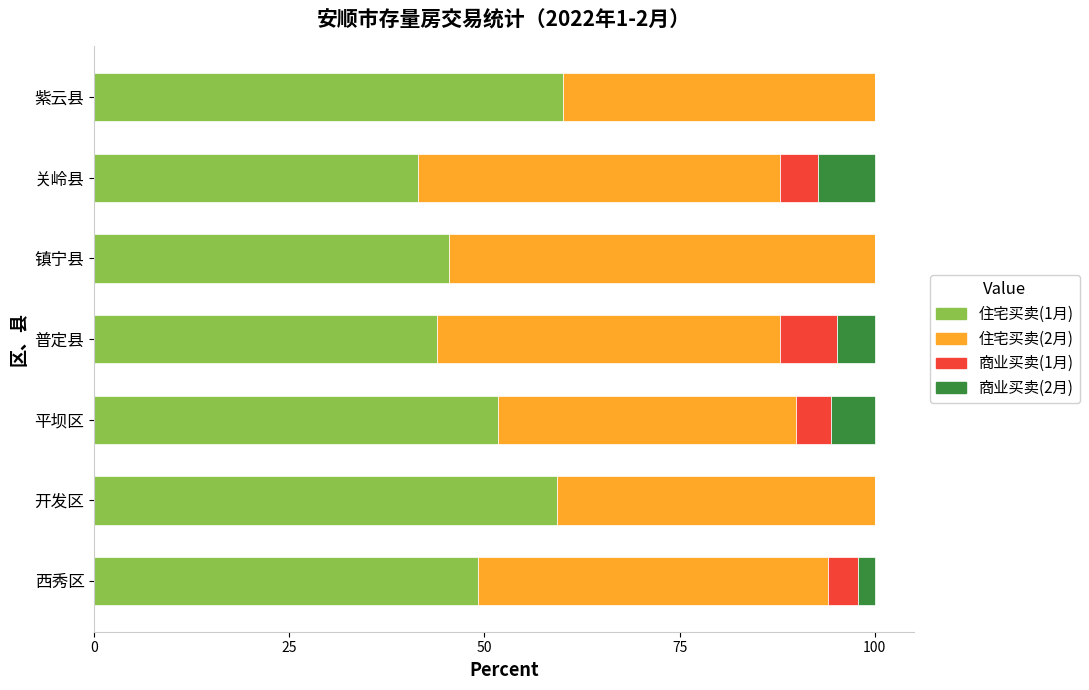

What is the total value across all series at 镇宁县?

100.0